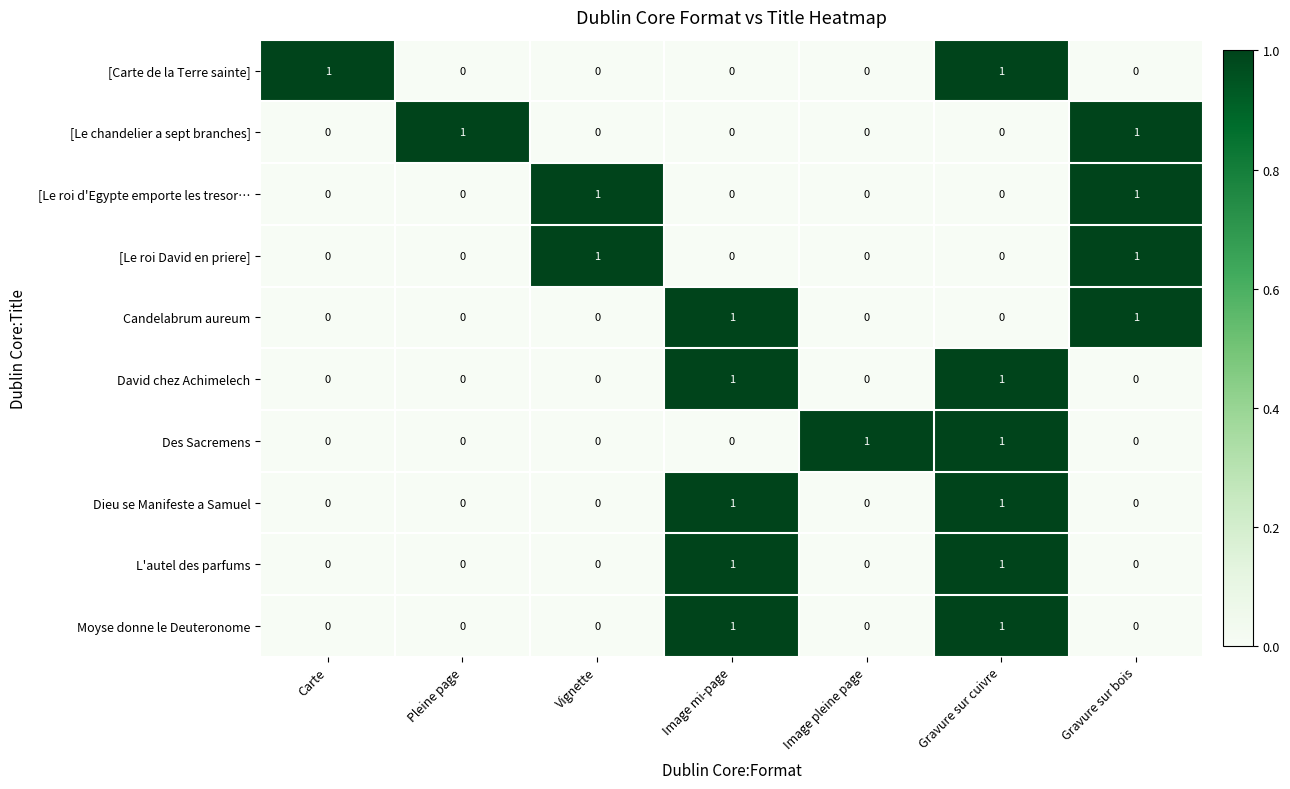

Is the value of [Le chandelier a sept branches] at Pleine page greater than the value of L'autel des parfums at Gravure sur bois?

Yes